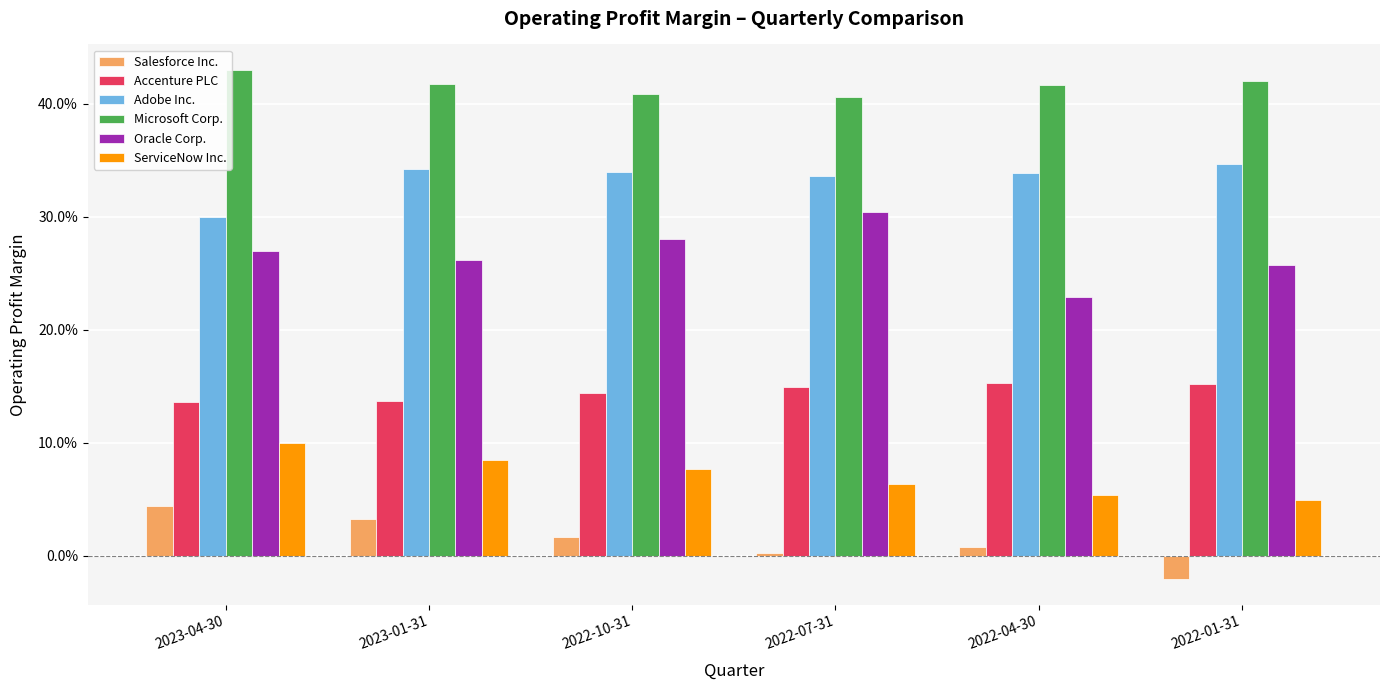

What are all the series names shown in the legend?

Salesforce Inc., Accenture PLC, Adobe Inc., Microsoft Corp., Oracle Corp., ServiceNow Inc.